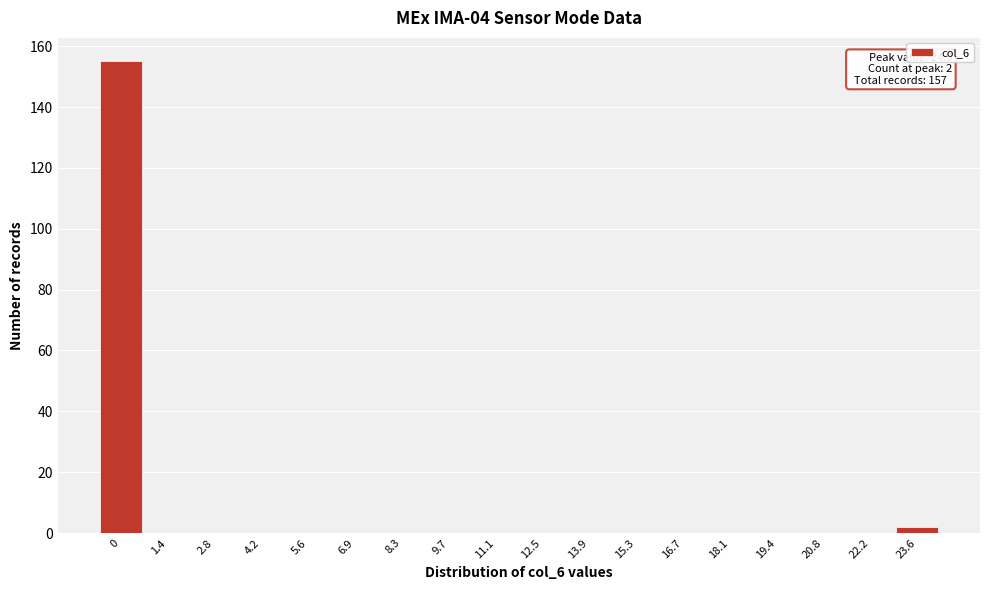

Reading left to right, list all the values displayed in this chart.

0=155	1.4=0	2.8=0	4.2=0	5.6=0	6.9=0	8.3=0	9.7=0	11.1=0	12.5=0	13.9=0	15.3=0	16.7=0	18.1=0	19.4=0	20.8=0	22.2=0	23.6=2